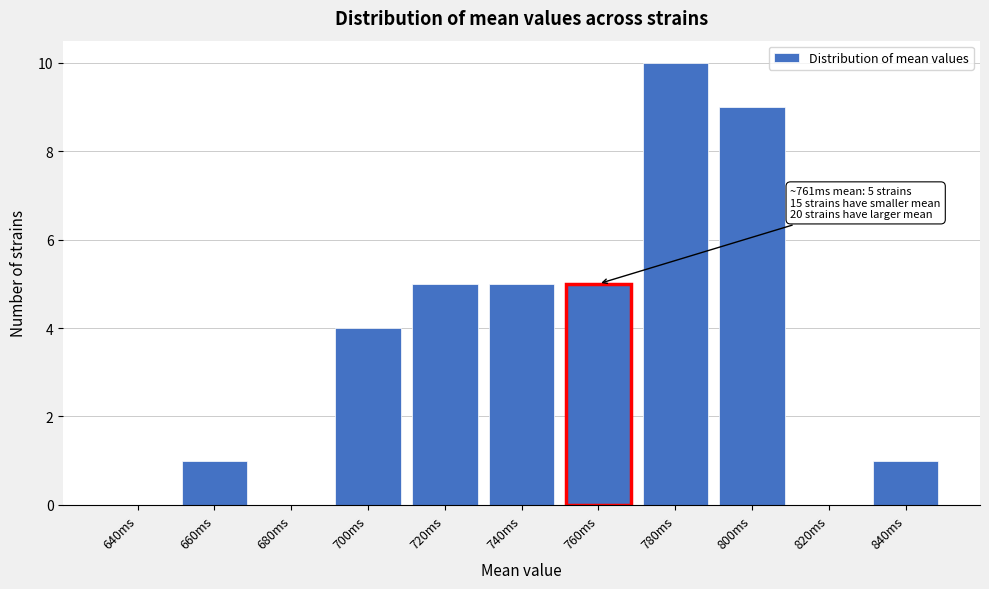

Reading right to left, transcribe all the data shown in this chart.

840ms=1	820ms=0	800ms=9	780ms=10	760ms=5	740ms=5	720ms=5	700ms=4	680ms=0	660ms=1	640ms=0